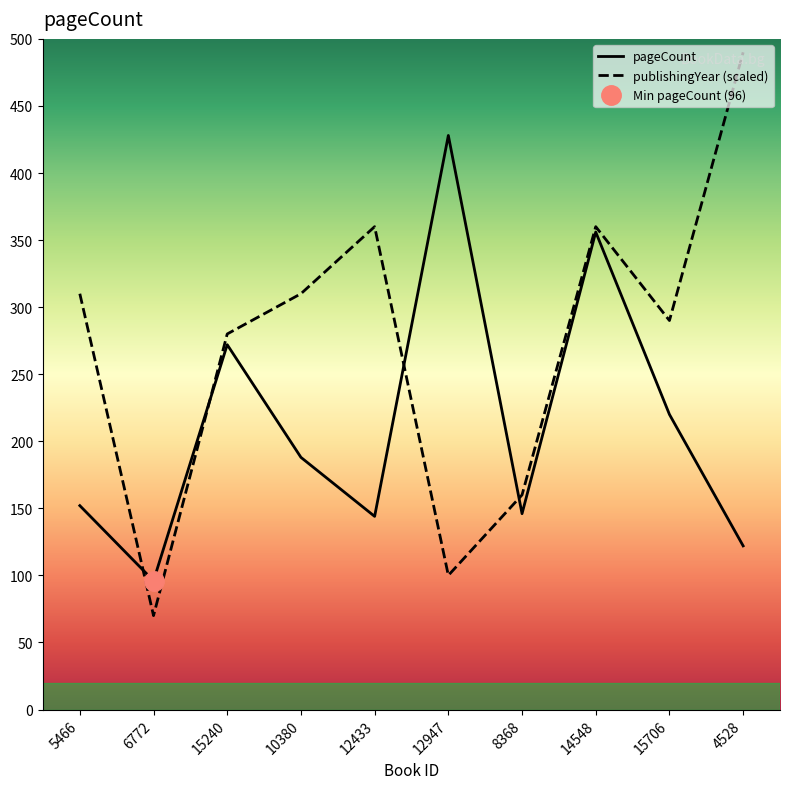

What is the total value across all series at 15240?

552